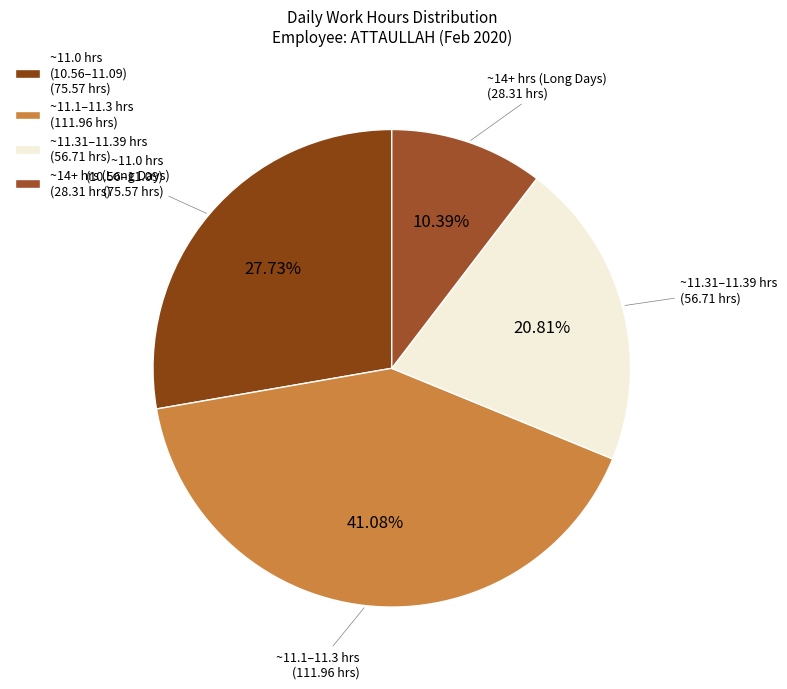

Is the sum of ~11.31–11.39 hrs (56.71 hrs) and ~11.0 hrs (10.56–11.09) (75.57 hrs) greater than half?

No